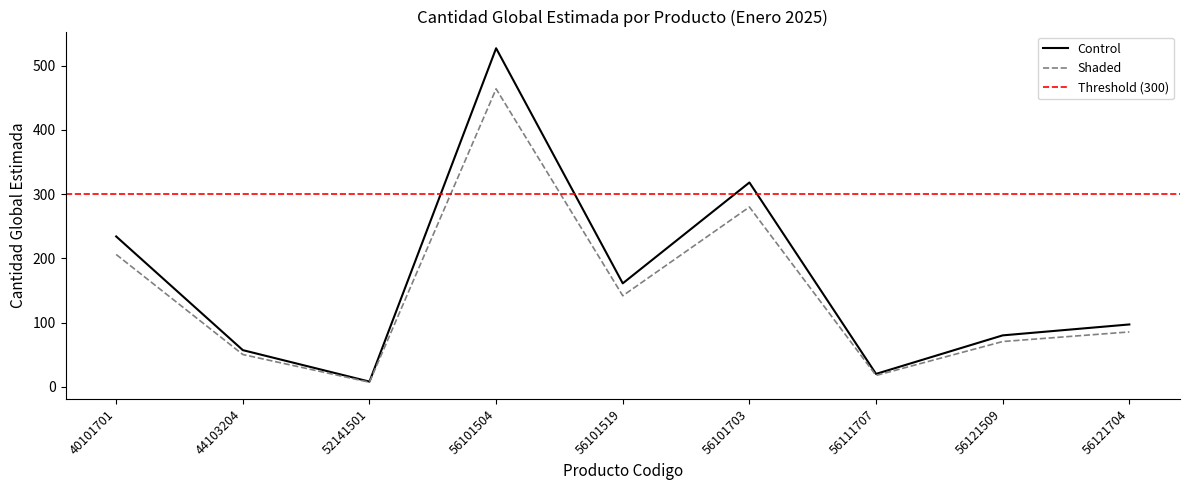

The chart shows a value of 57 at 44103204. True or false?

True